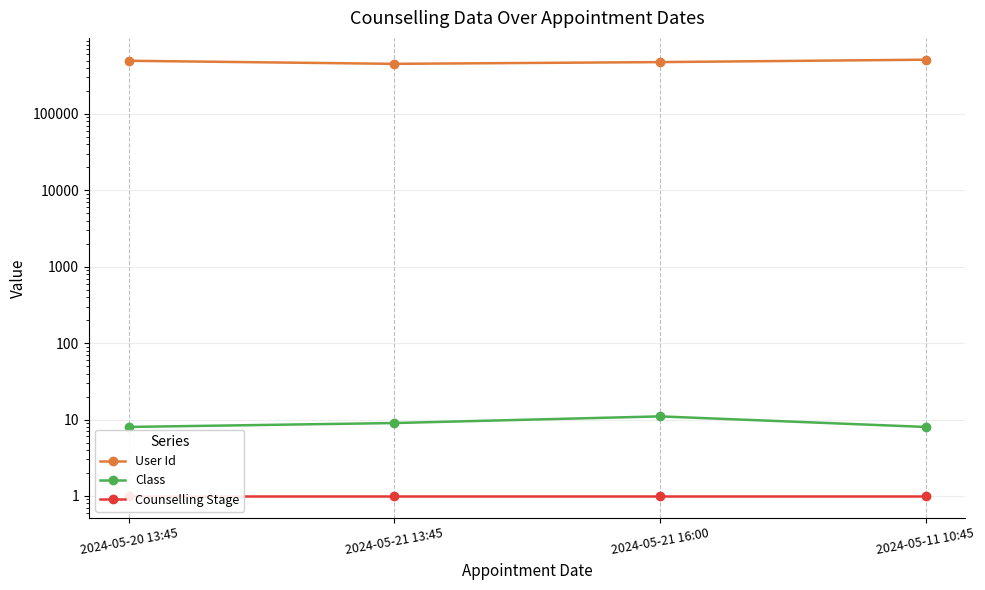

What position from the left is 2024-05-20 13:45?

1